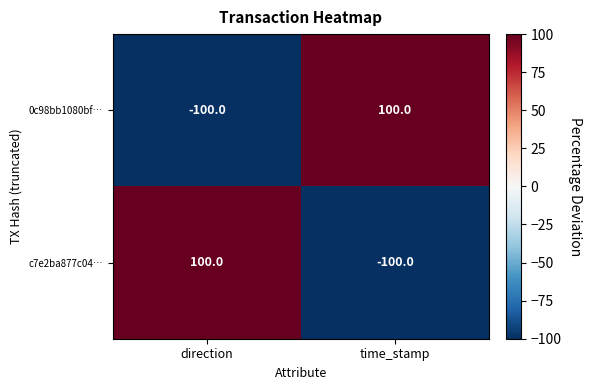

At time_stamp, list the series in order from smallest to largest.

c7e2ba877c04…, 0c98bb1080bf…